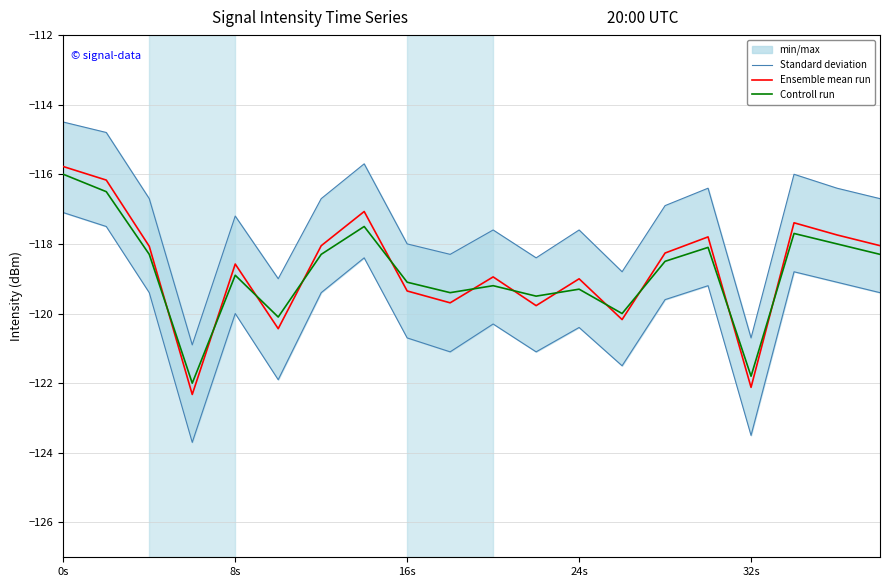

The value of Ensemble mean run at 8s is -118.6. True or false?

True